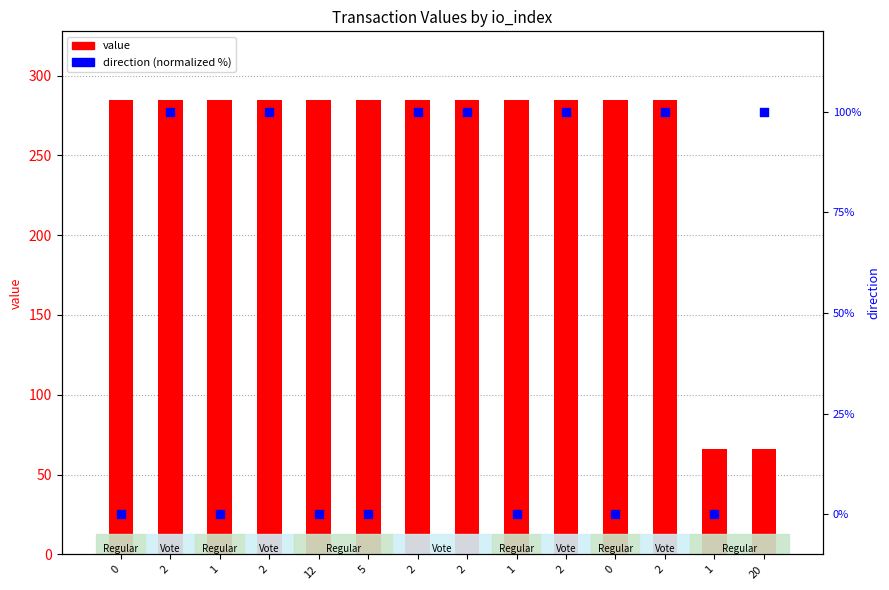

Is the value of value at 2 greater than the value of direction (normalized) at 2?

Yes